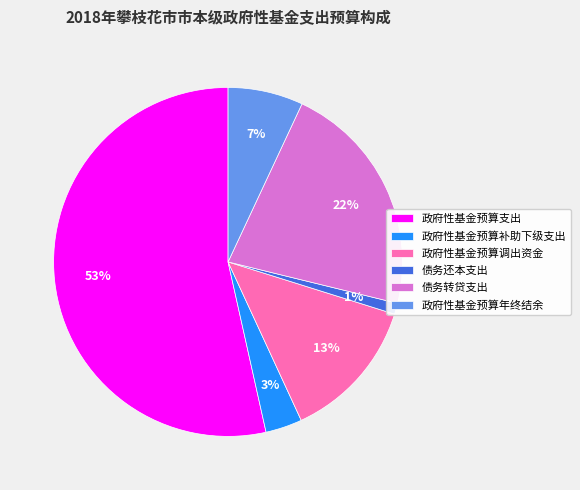

To the nearest percent, what portion does 政府性基金预算年终结余 represent?

7%